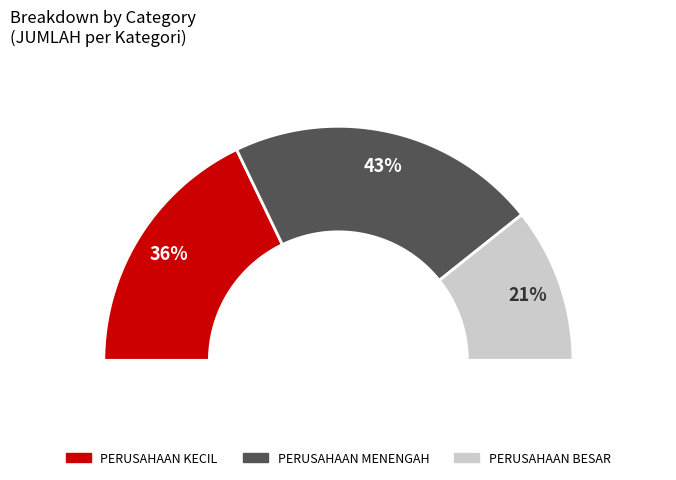

Count the number of slices in the pie.

3